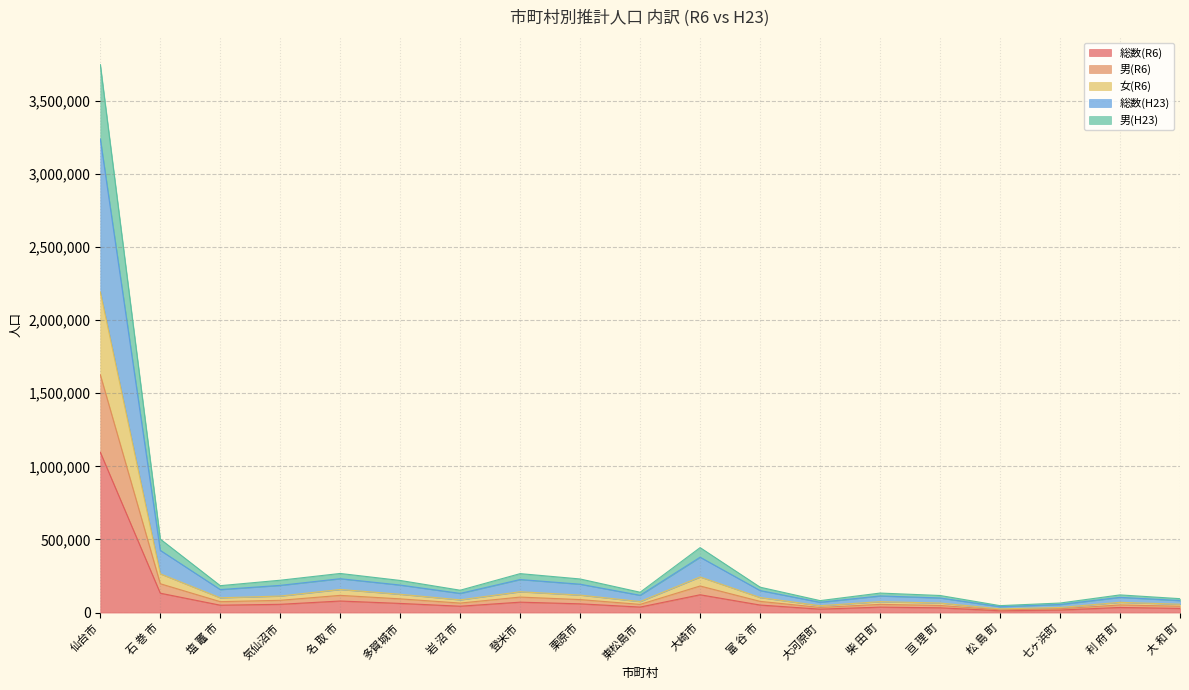

Which category has the highest value in the 総数(R6) series?

仙台市